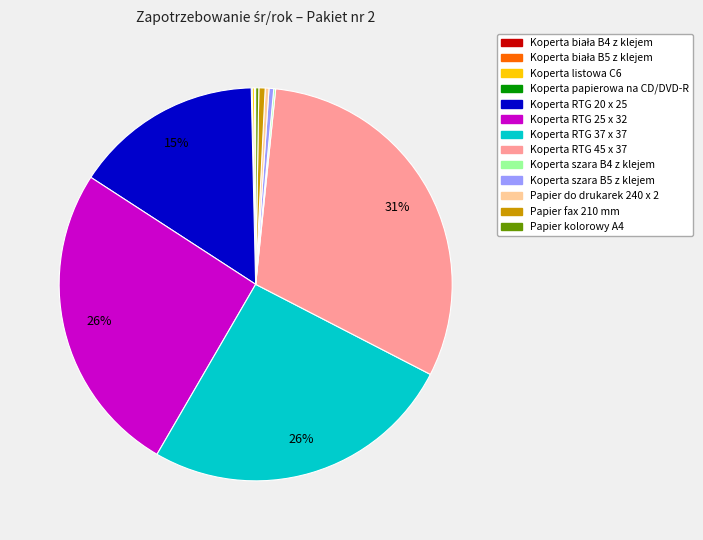

To the nearest percent, what is the difference between the largest and smallest slice percentages?

31%